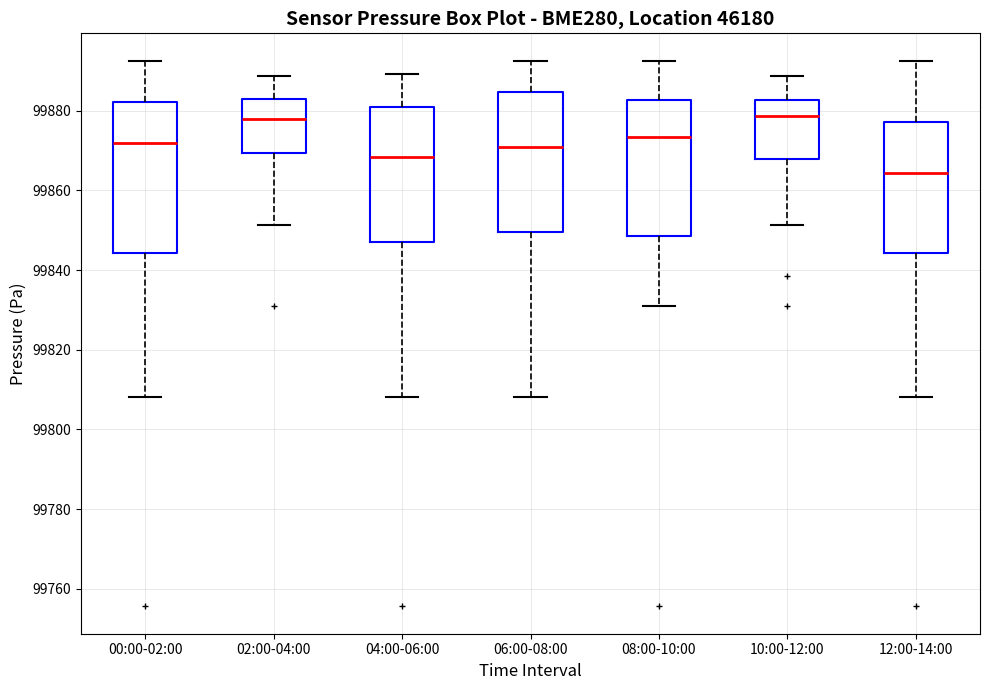

Which box is the tallest, from its lower edge to its upper edge?

00:00-02:00